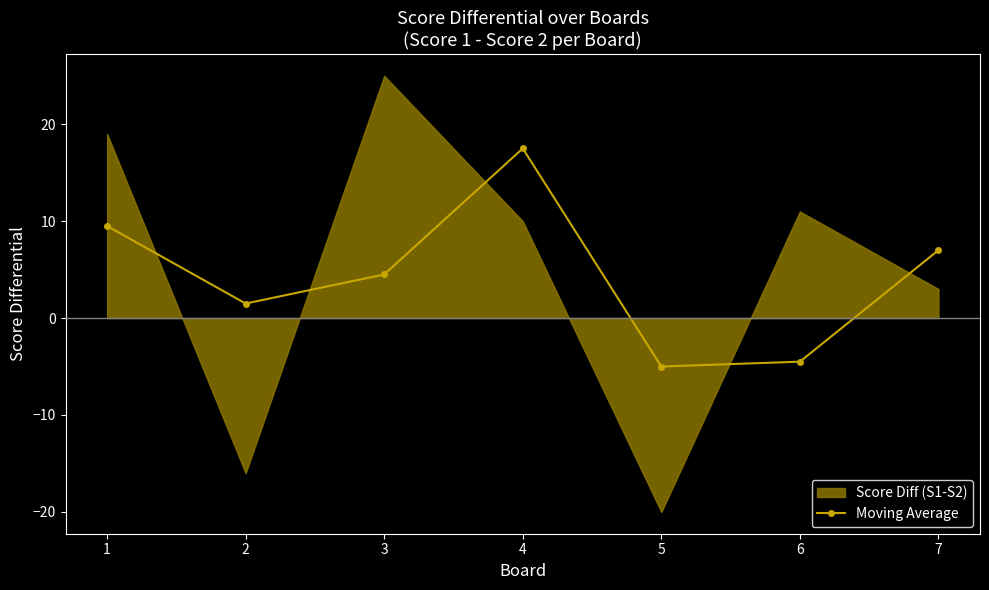

Where is the first local minimum?

2